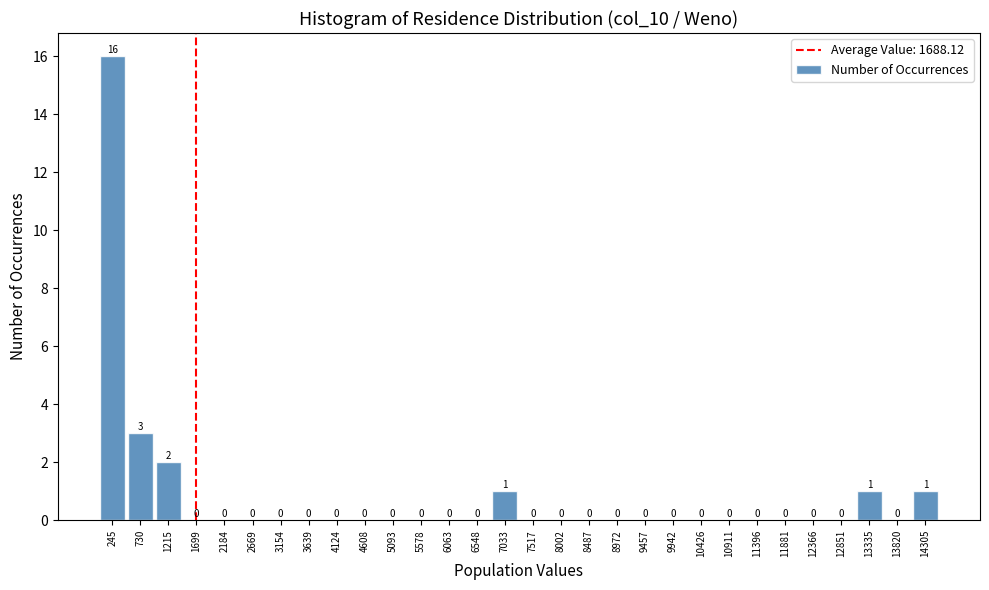

Over which range of the x-axis is the bar tallest?

0 to 500